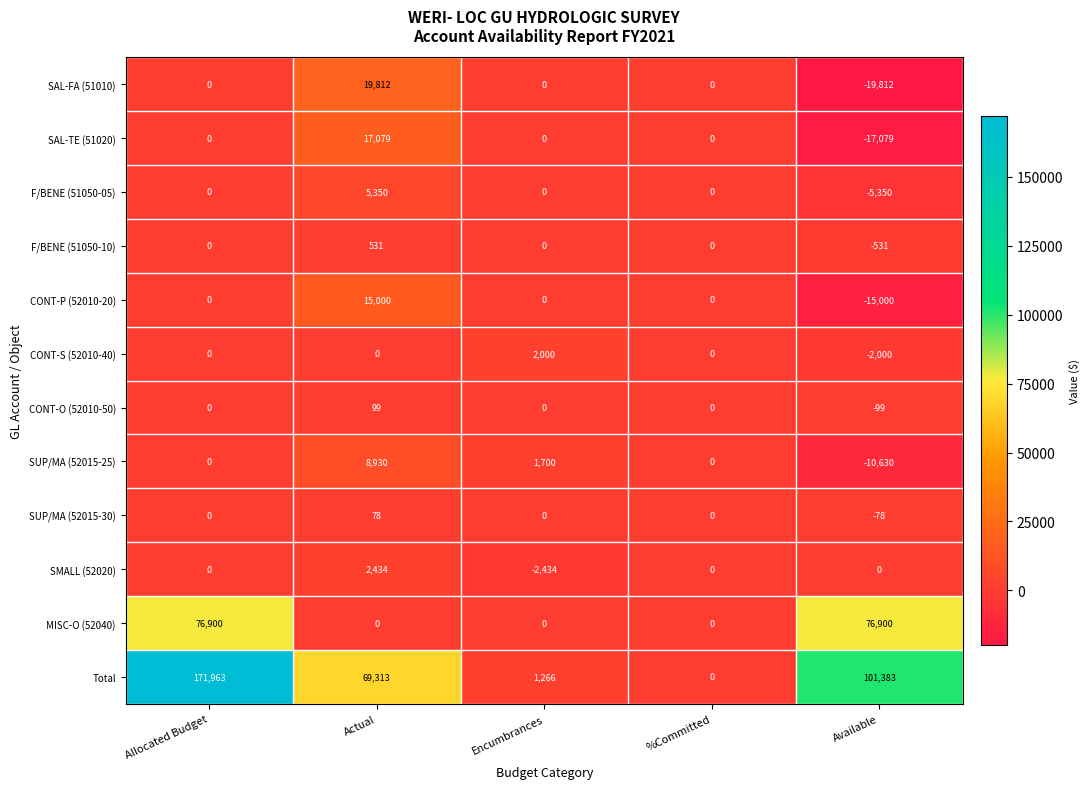

At which category does the chart reach its peak across all series?

Allocated Budget